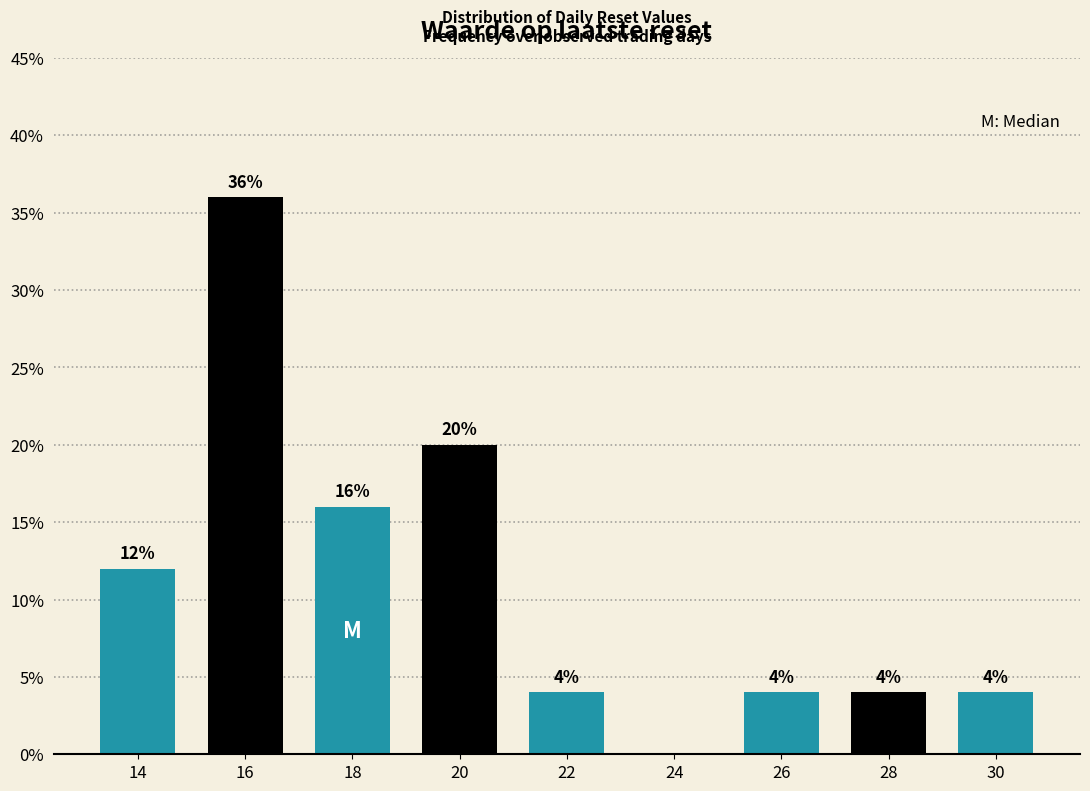

Reading left to right, what are all the values shown in this chart?

14=12	16=36	18=16	20=20	22=4	24=0	26=4	28=4	30=4